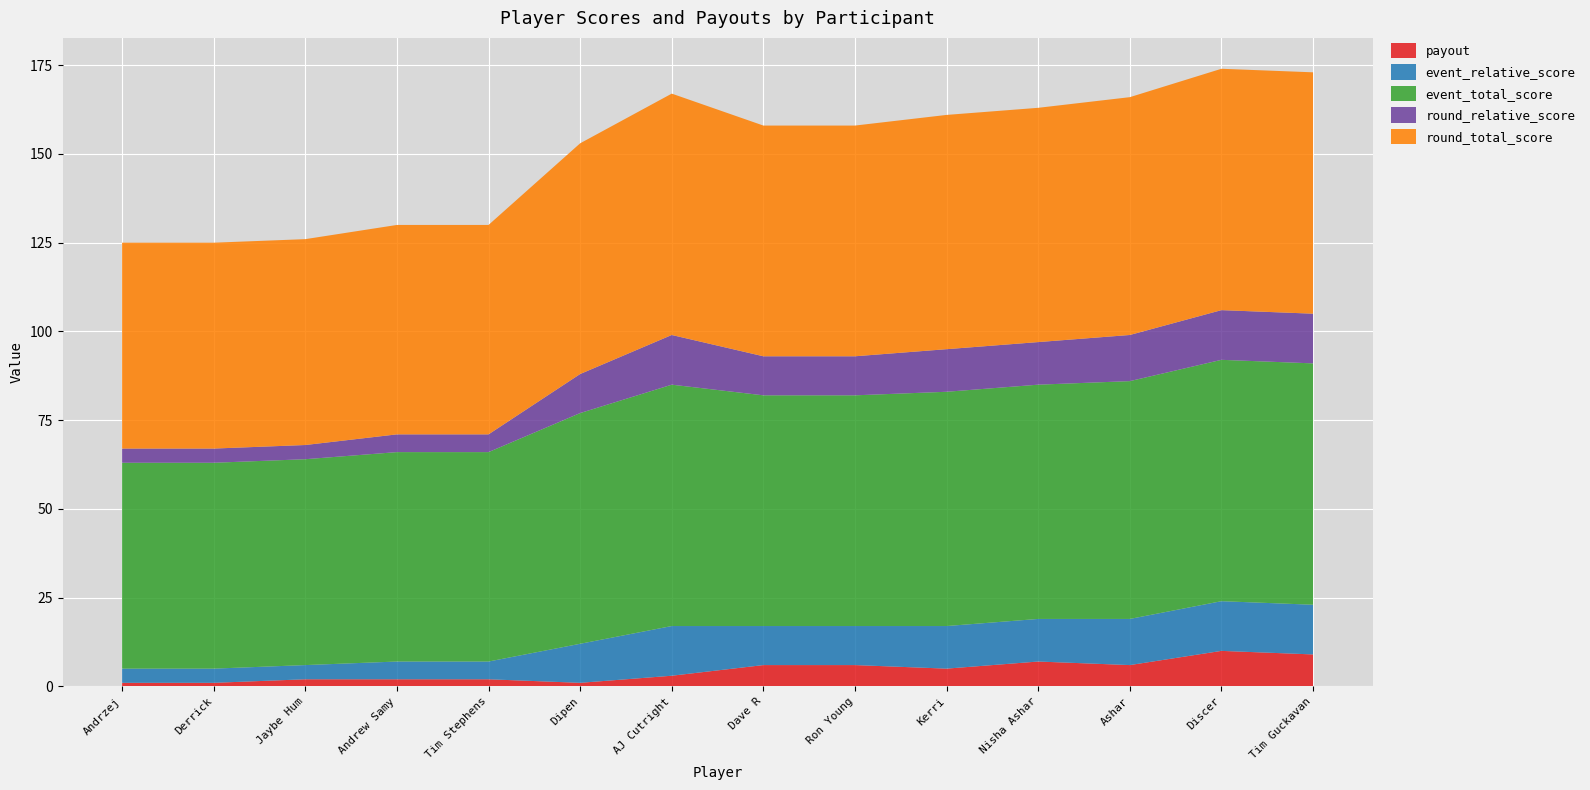

Reading right to left, extract all data points from this chart.

payout: Tim Guckavan=9	Discer=10	Ashar=6	Nisha Ashar=7	Kerri=5	Ron Young=6	Dave R=6	AJ Cutright=3	Dipen=1	Tim Stephens=2	Andrew Samy=2	Jaybe Hum=2	Derrick=1	Andrzej=1
event_relative_score: Tim Guckavan=14	Discer=14	Ashar=13	Nisha Ashar=12	Kerri=12	Ron Young=11	Dave R=11	AJ Cutright=14	Dipen=11	Tim Stephens=5	Andrew Samy=5	Jaybe Hum=4	Derrick=4	Andrzej=4
event_total_score: Tim Guckavan=68	Discer=68	Ashar=67	Nisha Ashar=66	Kerri=66	Ron Young=65	Dave R=65	AJ Cutright=68	Dipen=65	Tim Stephens=59	Andrew Samy=59	Jaybe Hum=58	Derrick=58	Andrzej=58
round_relative_score: Tim Guckavan=14	Discer=14	Ashar=13	Nisha Ashar=12	Kerri=12	Ron Young=11	Dave R=11	AJ Cutright=14	Dipen=11	Tim Stephens=5	Andrew Samy=5	Jaybe Hum=4	Derrick=4	Andrzej=4
round_total_score: Tim Guckavan=68	Discer=68	Ashar=67	Nisha Ashar=66	Kerri=66	Ron Young=65	Dave R=65	AJ Cutright=68	Dipen=65	Tim Stephens=59	Andrew Samy=59	Jaybe Hum=58	Derrick=58	Andrzej=58